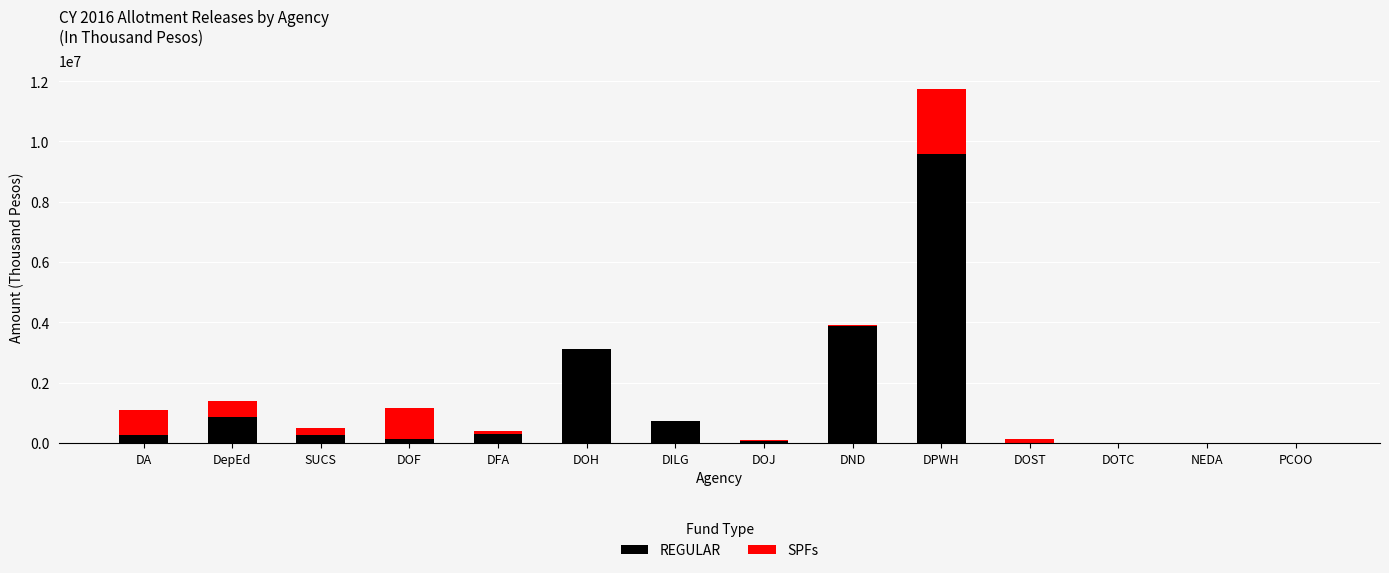

At which category is the sum across all series the highest?

DPWH